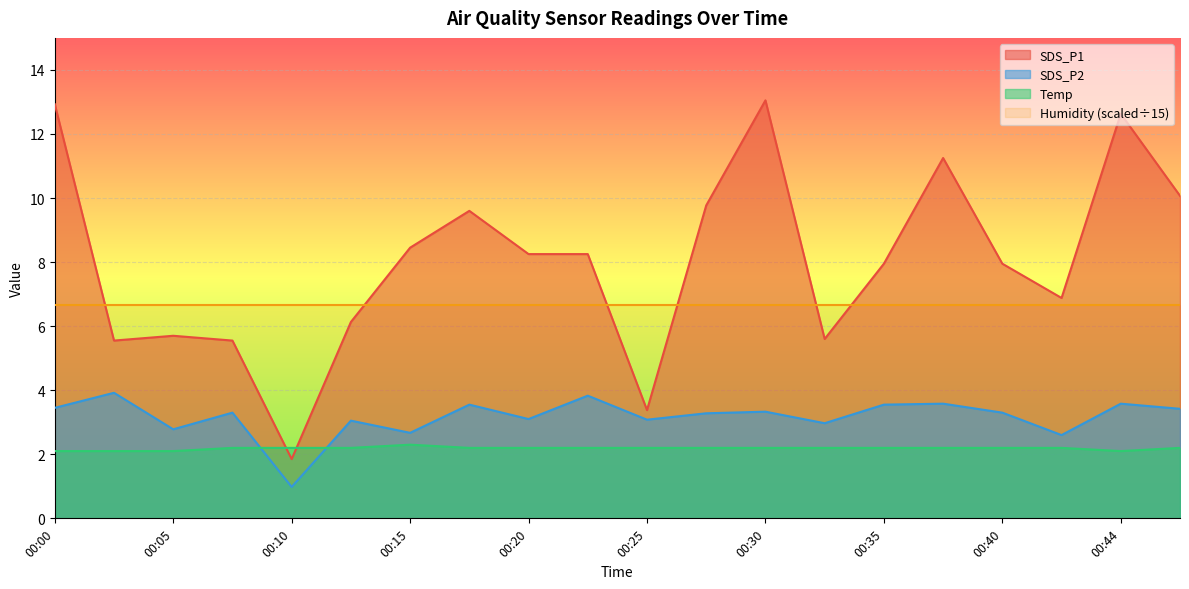

What are all the series names shown in the legend?

SDS_P1, SDS_P2, Temp, Humidity (scaled÷15)